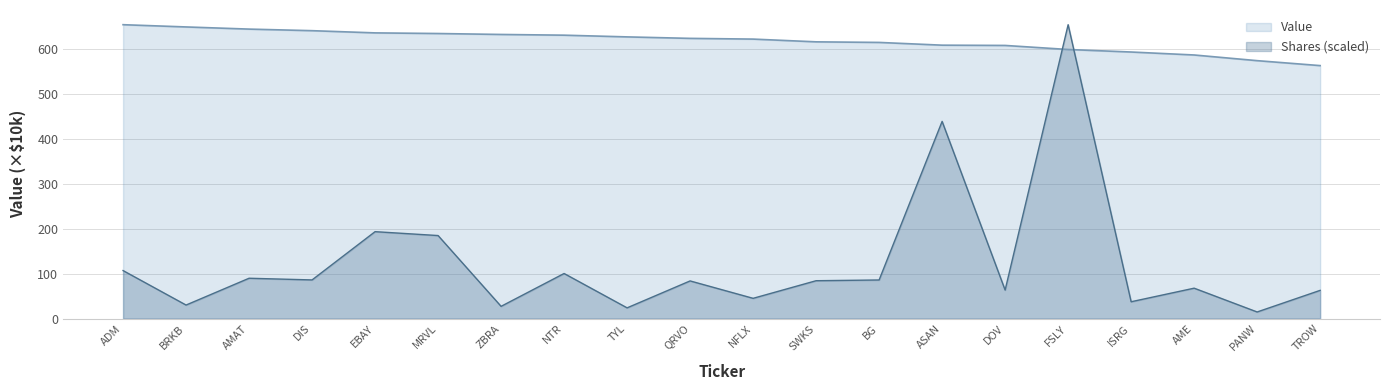

Count the number of data series in this chart.

2